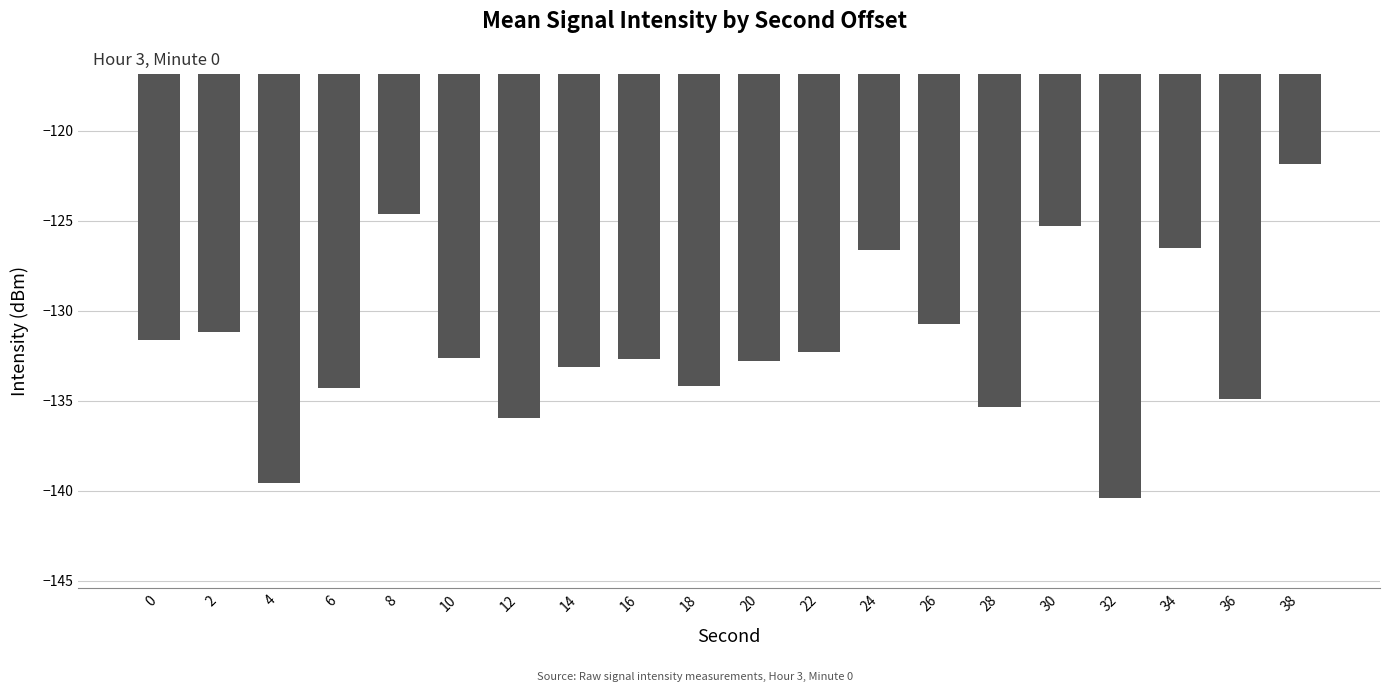

What is the maximum value shown in the chart?

-121.8